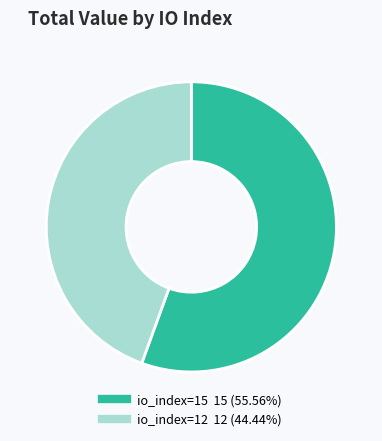

Is it true that io_index=15 is 56% of the pie?

True